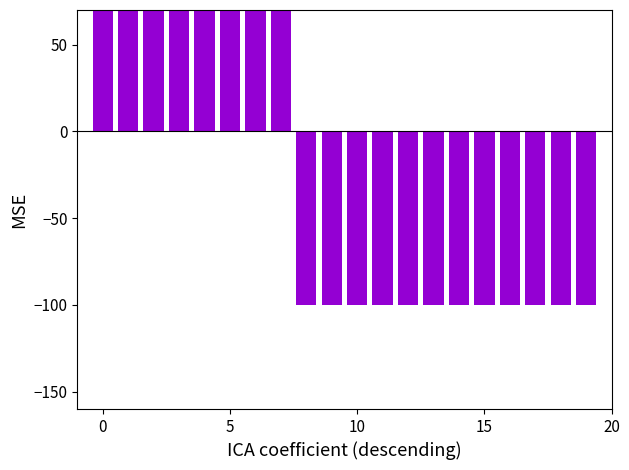

Which category has the lowest value across all series?

8